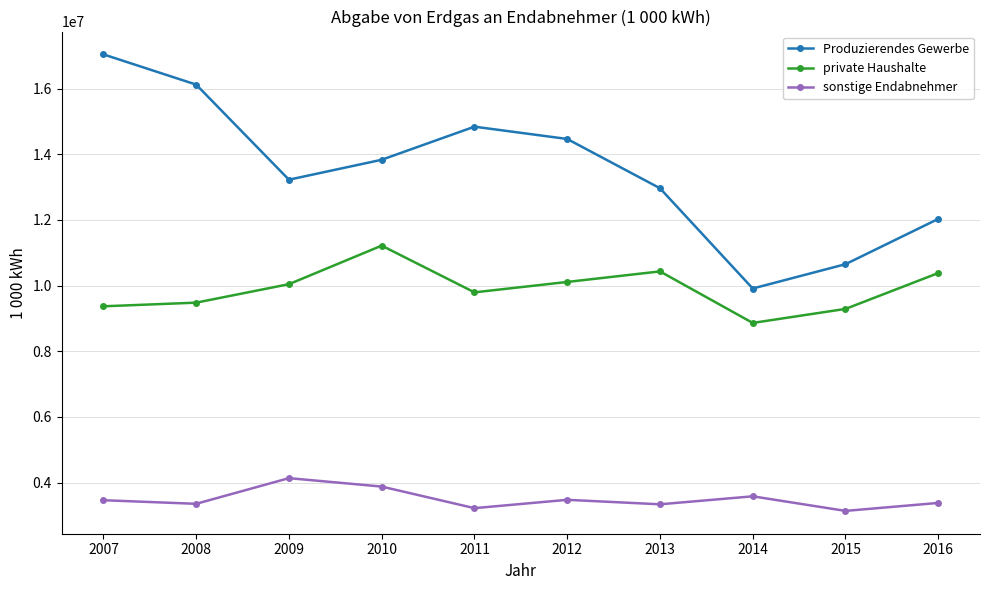

Which series has the largest range (max minus min)?

Produzierendes Gewerbe